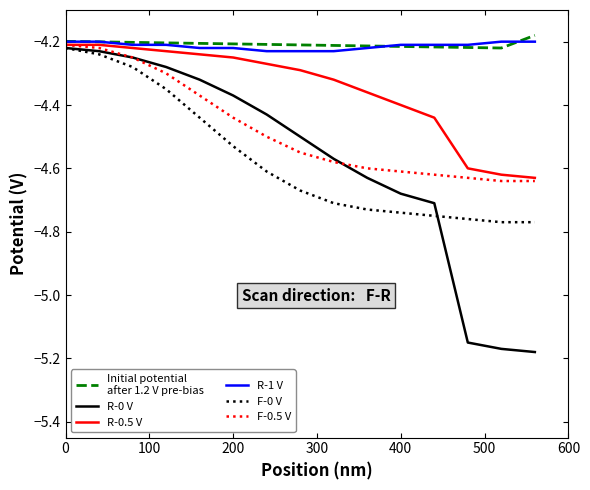

Does the chart display data point markers on the line(s)?

No